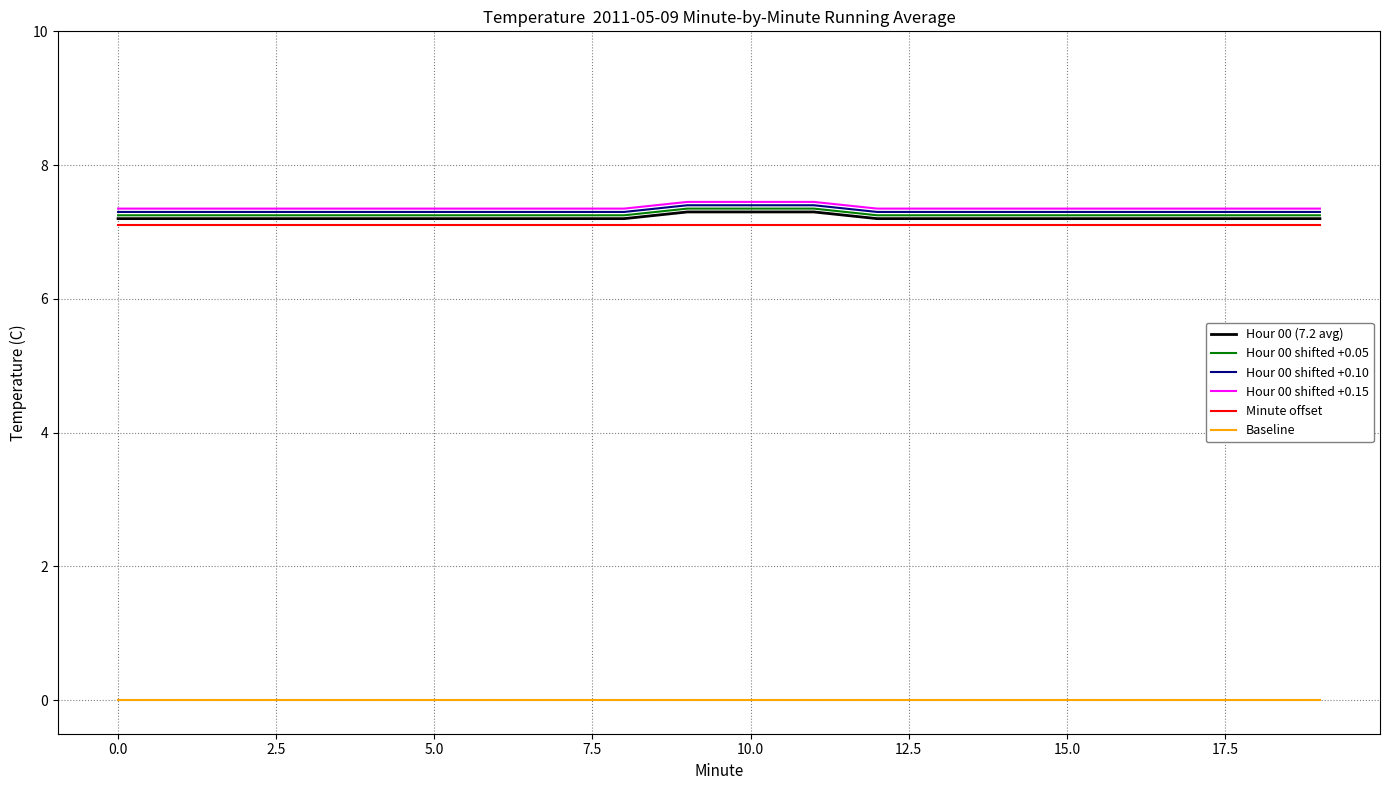

What is the highest value of the Minute offset series?

7.1